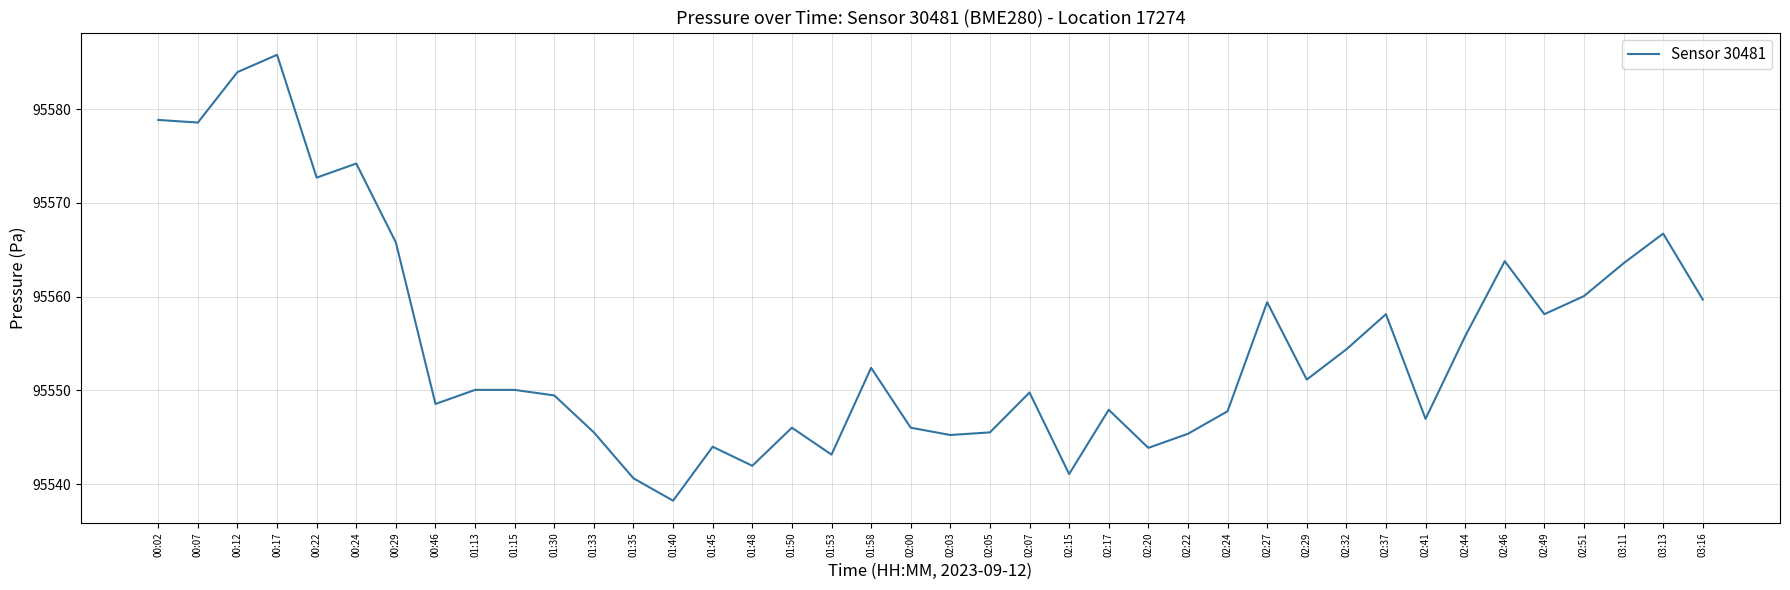

Count the number of categories in the chart.

40